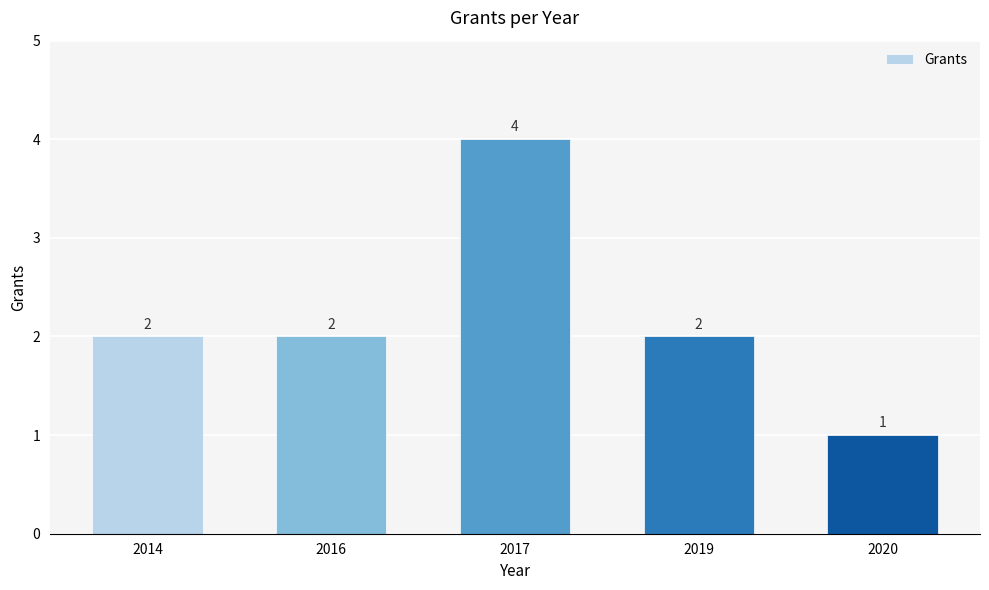

What is the sum of the values at 2020 and 2017?

5